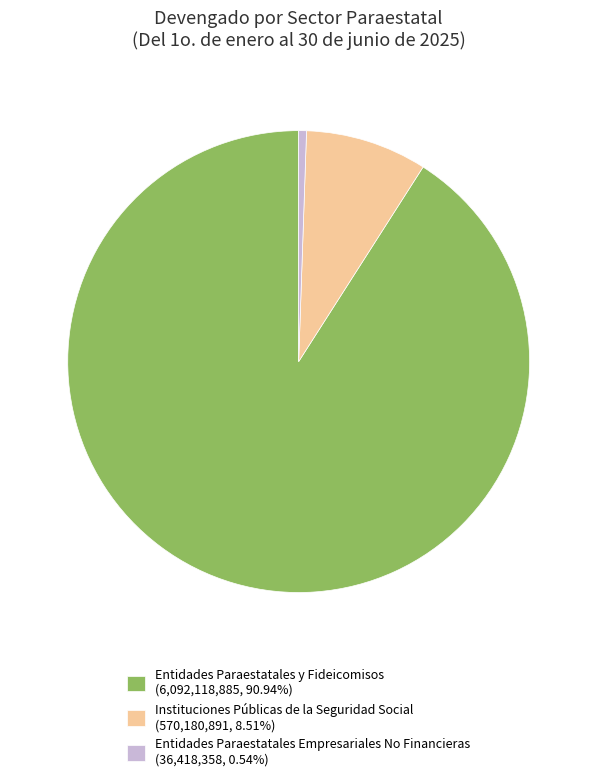

Combined, do Instituciones Públicas de la Seguridad Social (570,180,891, 8.51%) and Entidades Paraestatales Empresariales No Financieras (36,418,358, 0.54%) account for over 50%?

No